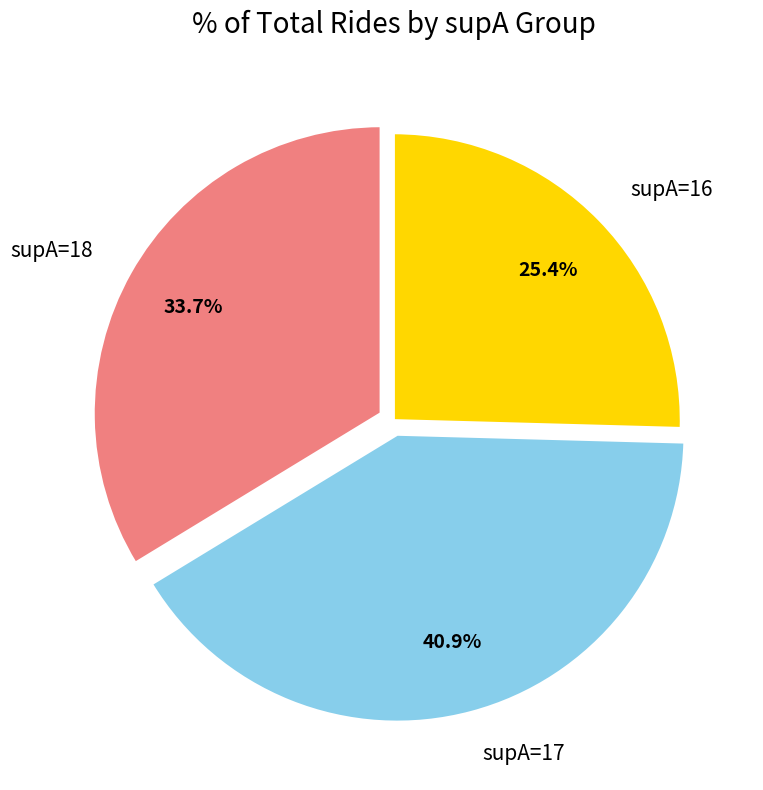

What is the ratio of the value at supA=17 to the value at supA=18?

1.2